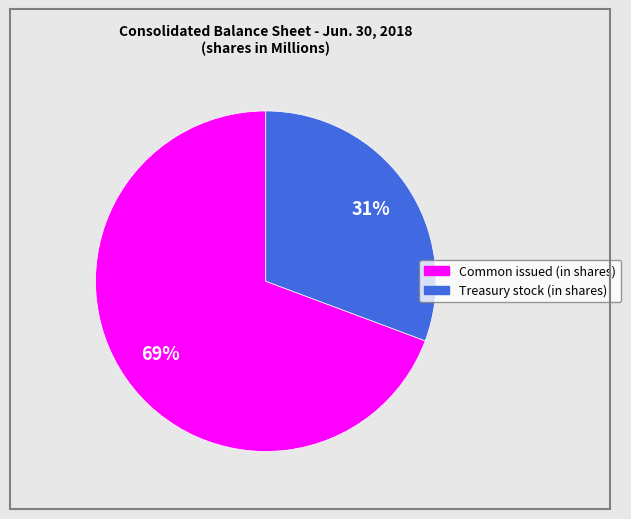

What is the ratio of the value at Treasury stock (in shares) to the value at Common issued (in shares)?

0.4